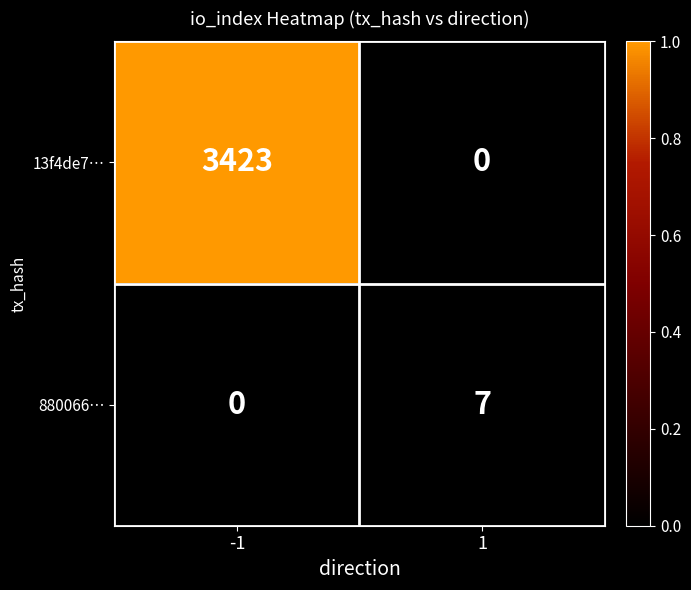

Which series has the largest total across all categories?

13f4de7…